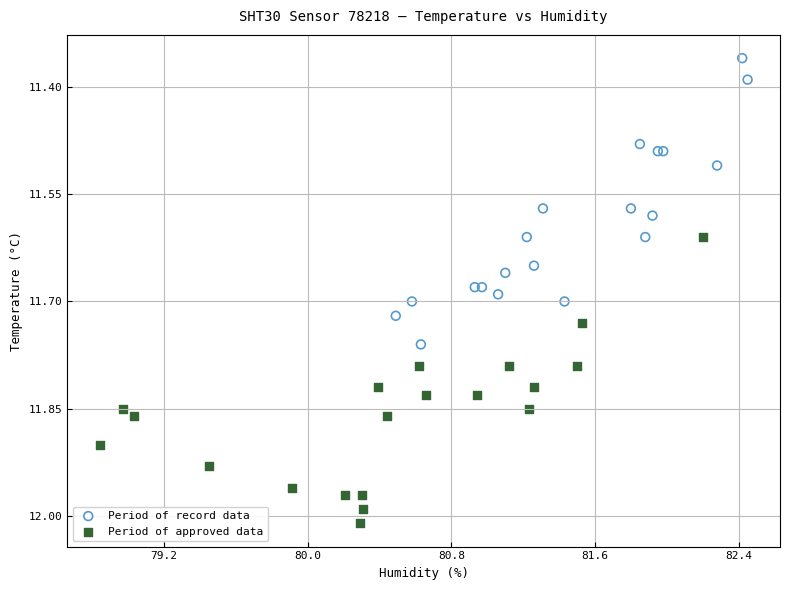

What are all the series names shown in the legend?

Period of record data, Period of approved data